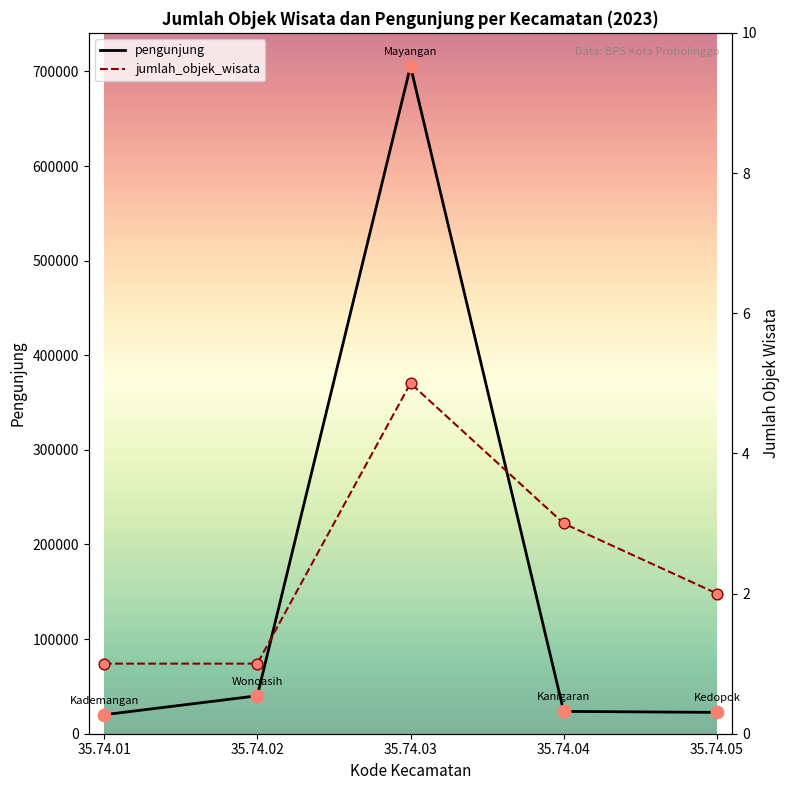

What is the total value across all series at 35.74.04?

23605